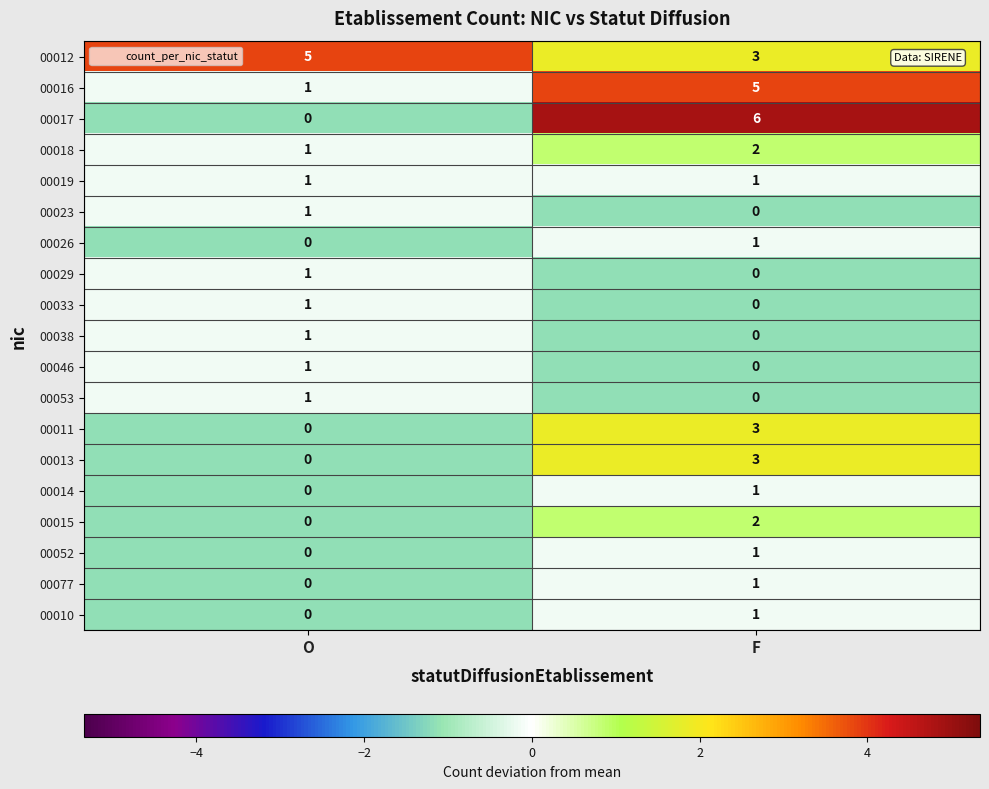

True or false: 00011 has a value of 0 at O.

True